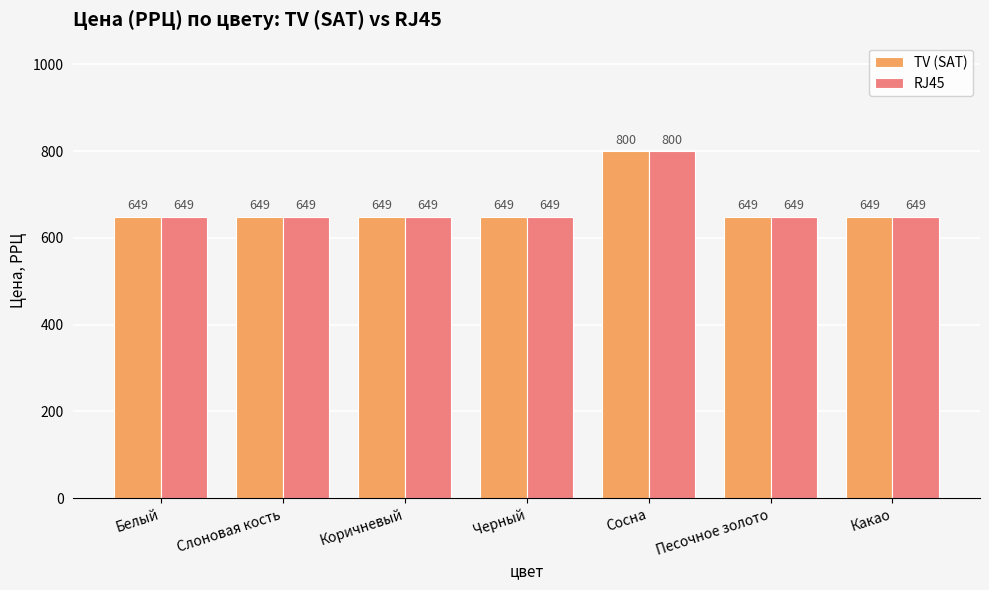

At which category is the sum across all series the highest?

Сосна